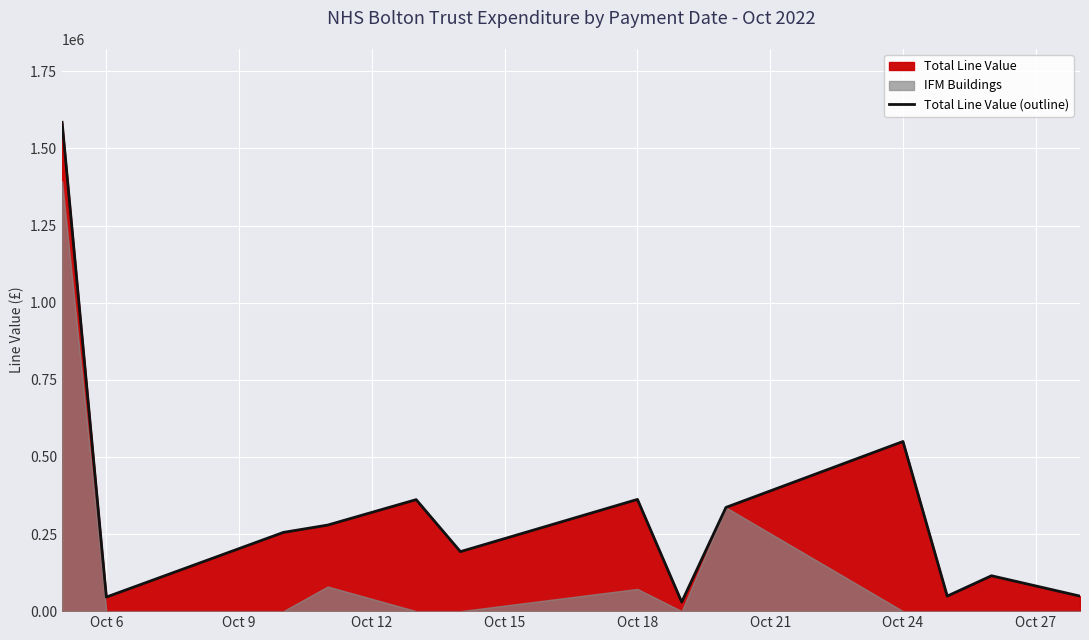

The value of Total Line Value (outline) at Oct 6 is 45622.8. True or false?

True